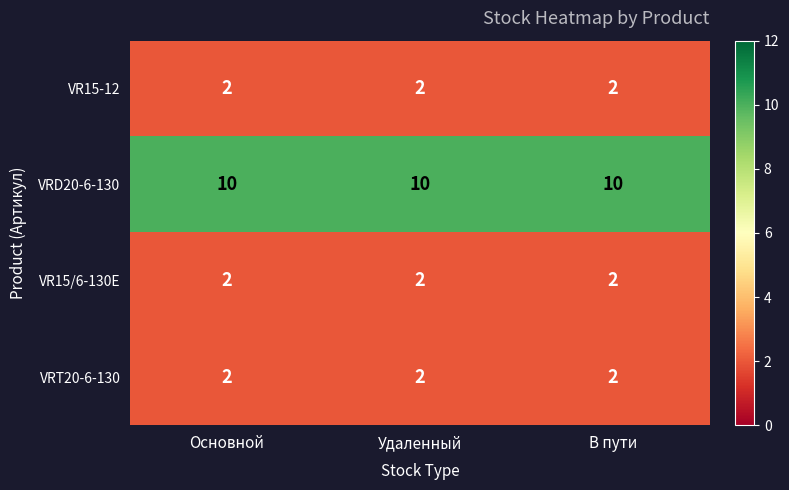

At how many categories does at least one series exceed 9?

3